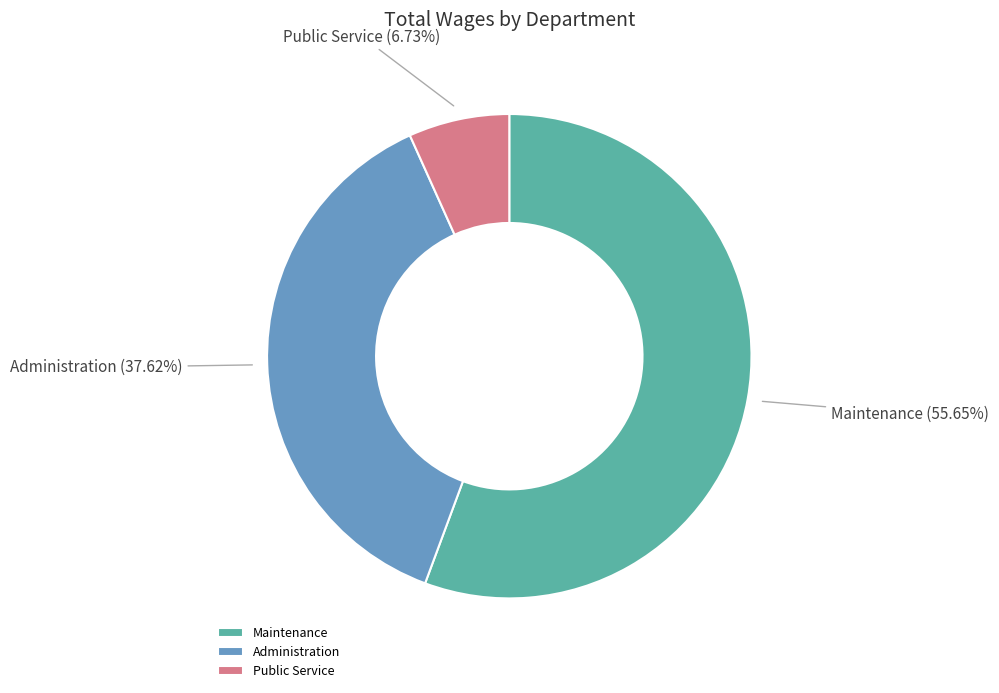

Is it true that Public Service is 15% of the pie?

False